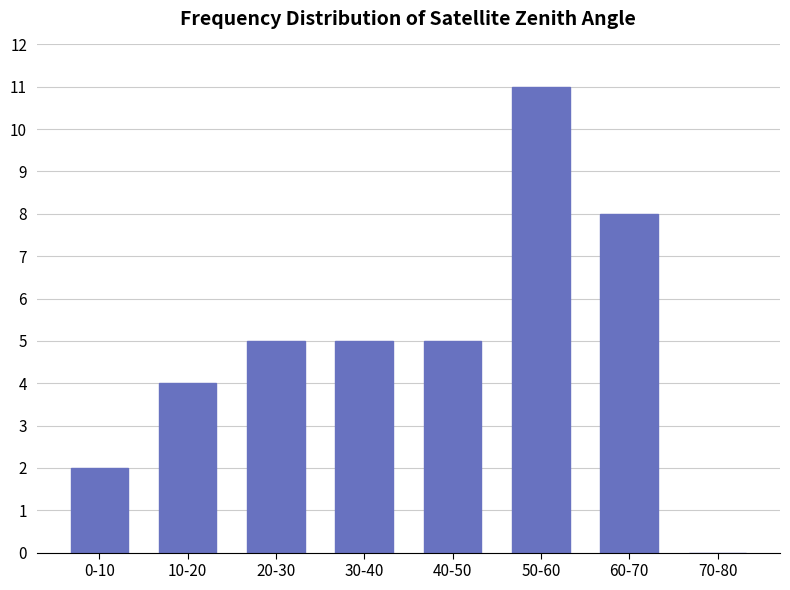

Reading left to right, what are all the values shown in this chart?

0-10=2	10-20=4	20-30=5	30-40=5	40-50=5	50-60=11	60-70=8	70-80=0